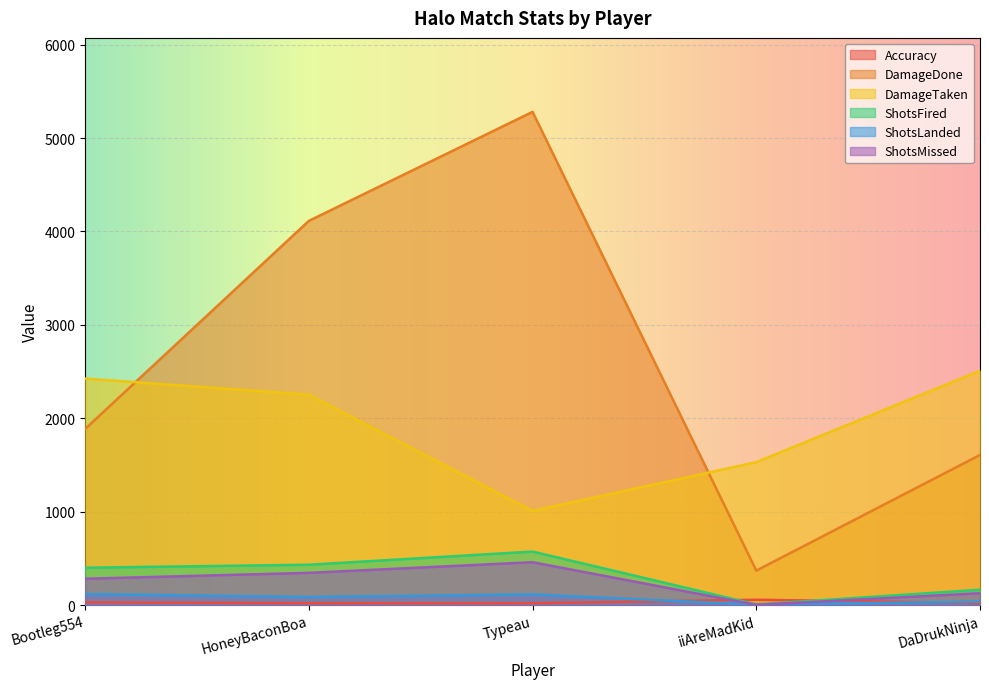

Reading right to left, list all the values displayed in this chart.

Accuracy: DaDrukNinja=22.6	iiAreMadKid=57.1	Typeau=19.9	HoneyBaconBoa=20.1	Bootleg554=29.5
DamageDone: DaDrukNinja=1607.0	iiAreMadKid=369.0	Typeau=5280.0	HoneyBaconBoa=4113.0	Bootleg554=1885.0
DamageTaken: DaDrukNinja=2509.0	iiAreMadKid=1530.0	Typeau=1008.0	HoneyBaconBoa=2253.0	Bootleg554=2425.0
ShotsFired: DaDrukNinja=164.0	iiAreMadKid=7.0	Typeau=573.0	HoneyBaconBoa=432.0	Bootleg554=400.0
ShotsLanded: DaDrukNinja=37.0	iiAreMadKid=4.0	Typeau=114.0	HoneyBaconBoa=87.0	Bootleg554=118.0
ShotsMissed: DaDrukNinja=127.0	iiAreMadKid=3.0	Typeau=459.0	HoneyBaconBoa=345.0	Bootleg554=282.0